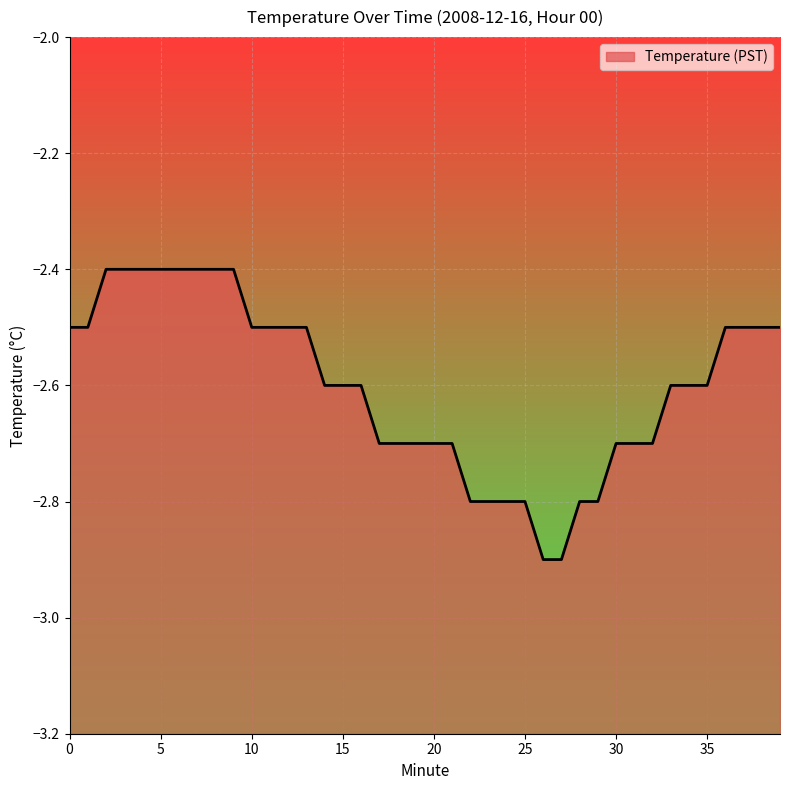

What is the minimum value shown in the chart?

-2.9